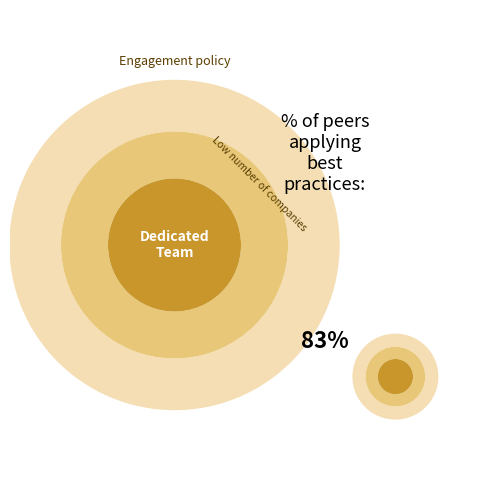

Does -42 represent more than half of the total?

No